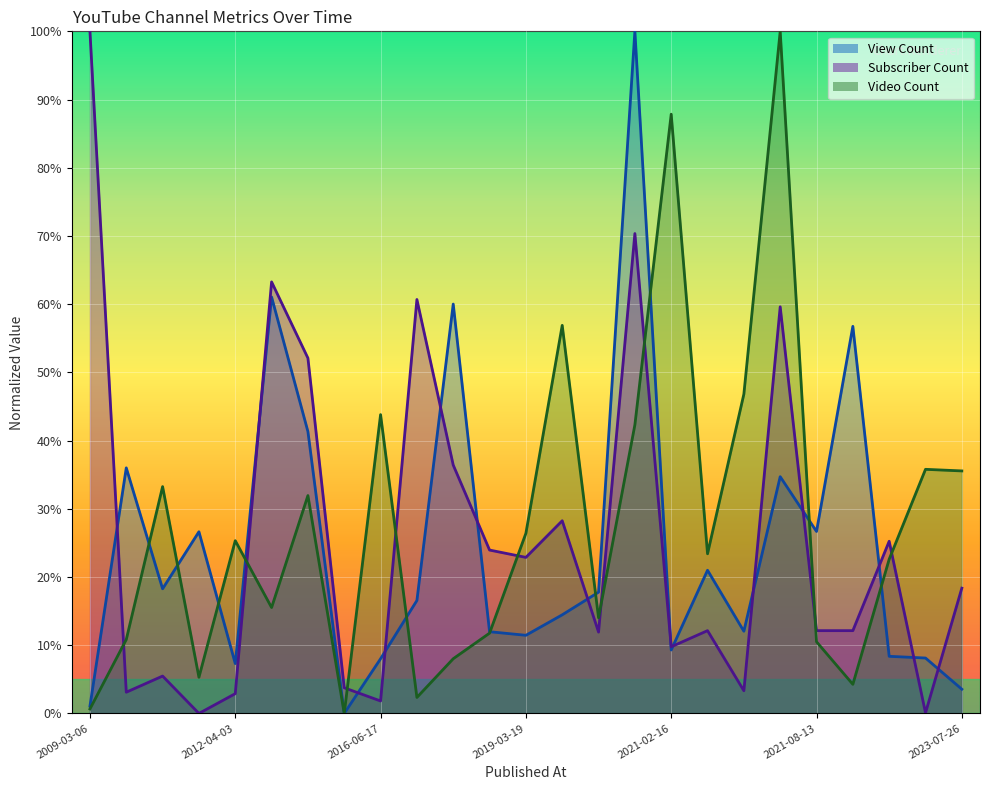

The View Count series shows 1.1 at 2009-03-06. True or false?

True